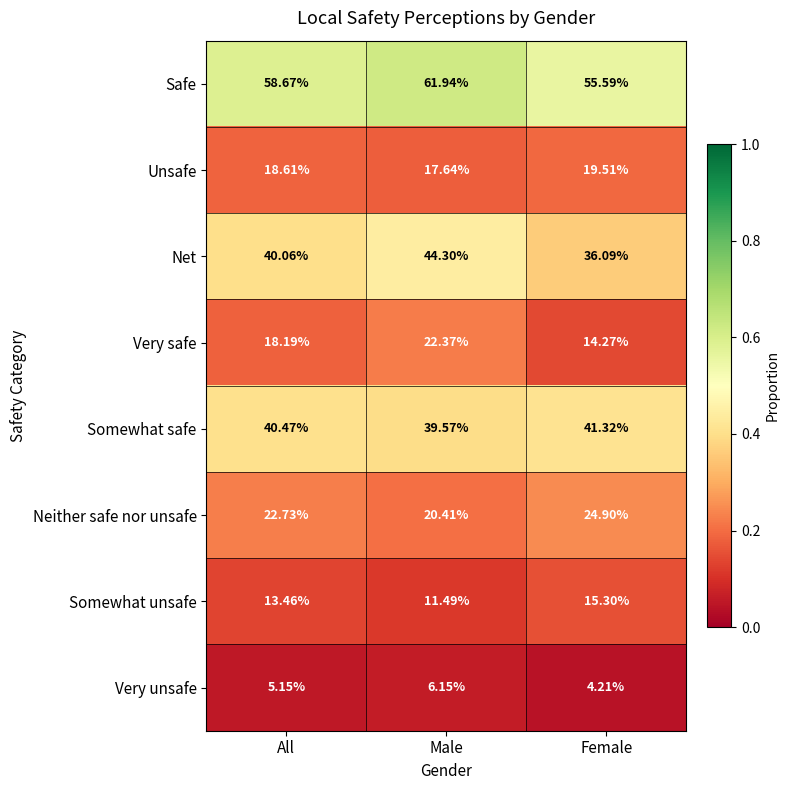

At which category is the sum across all series the highest?

Male